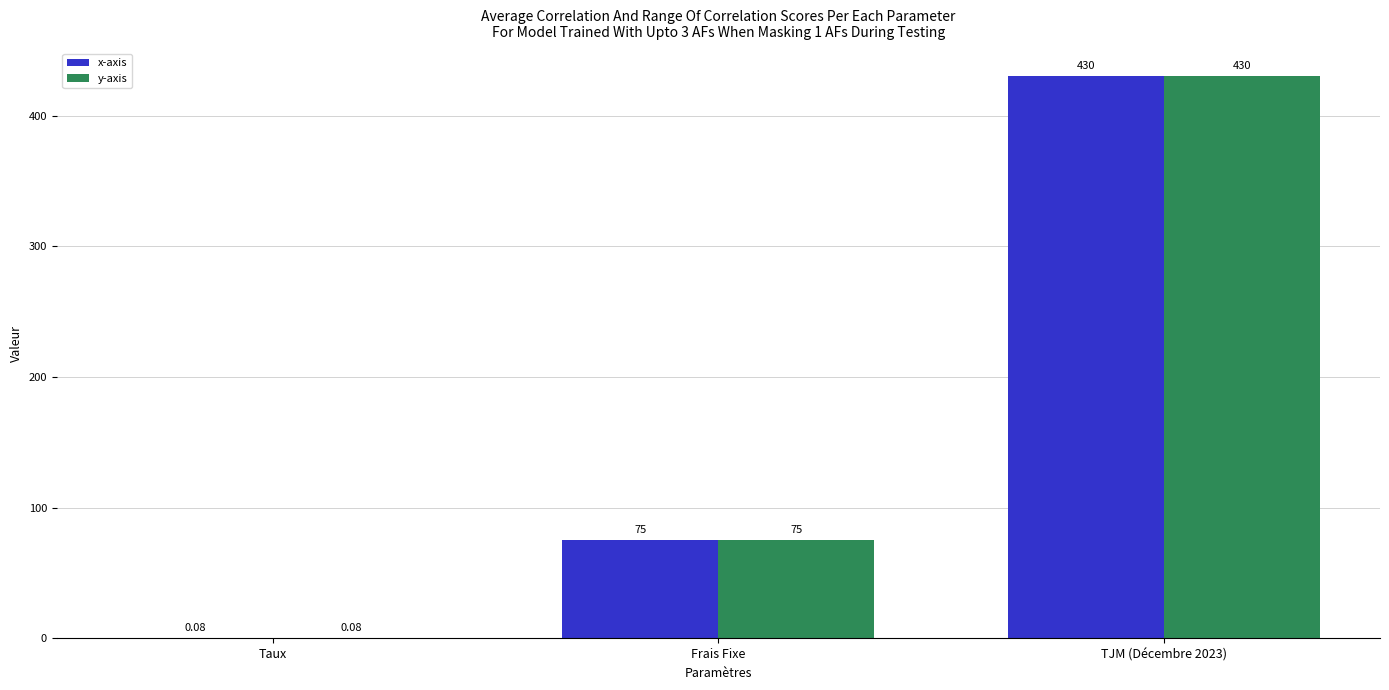

At which label is x-axis closest to 215?

Frais Fixe